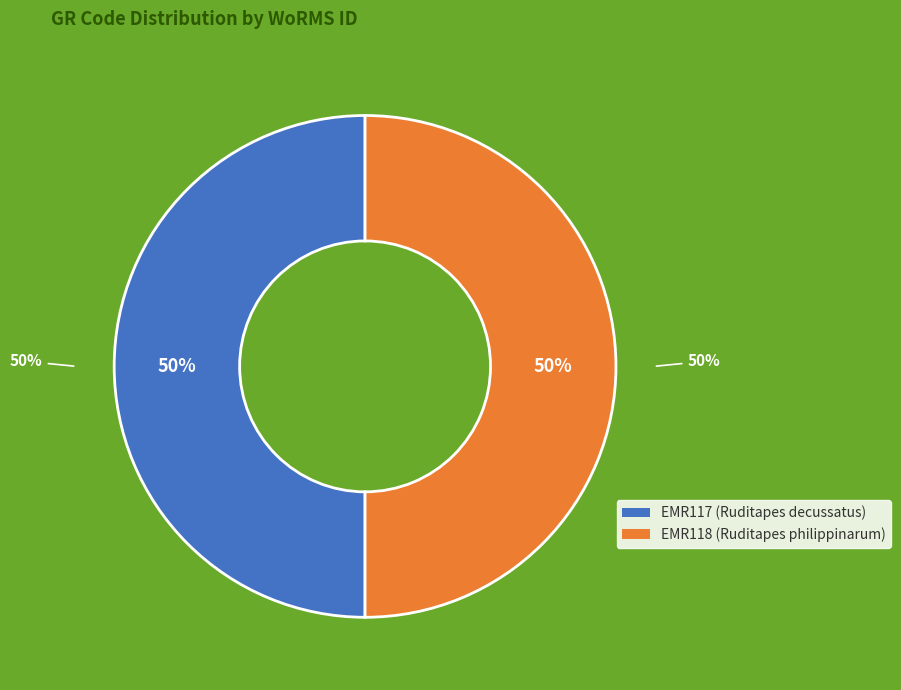

Rank the categories by value from lowest to highest.

EMR117, EMR118